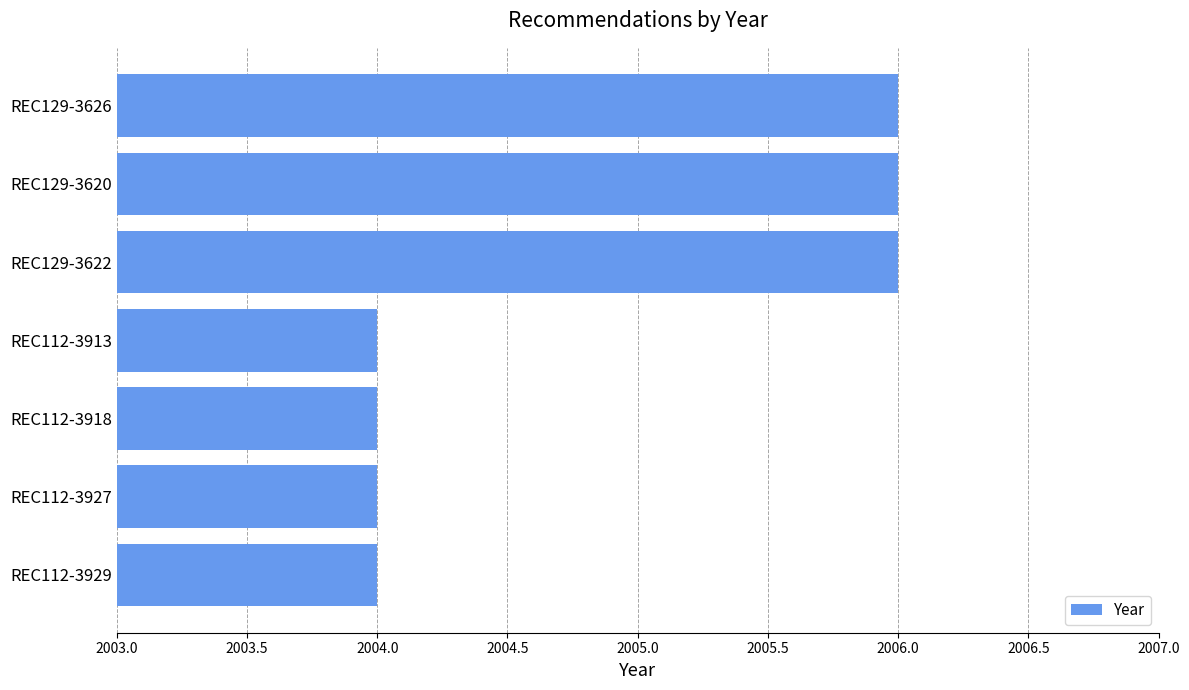

True or false: the data shows 866 at REC112-3927.

False